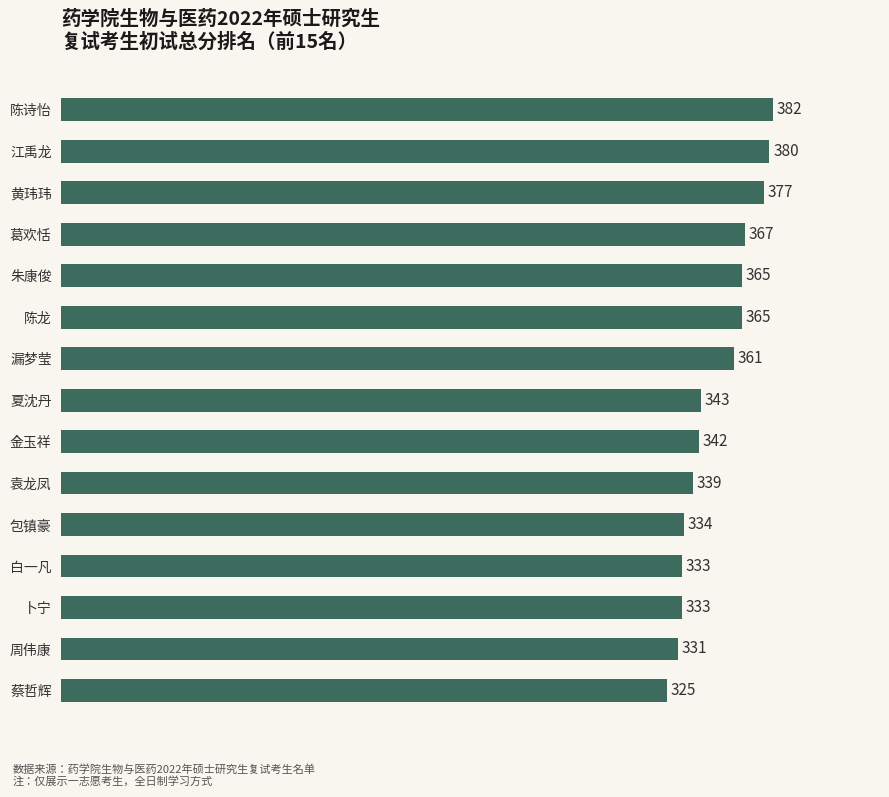

The value at 黄玮玮 is 114. True or false?

False